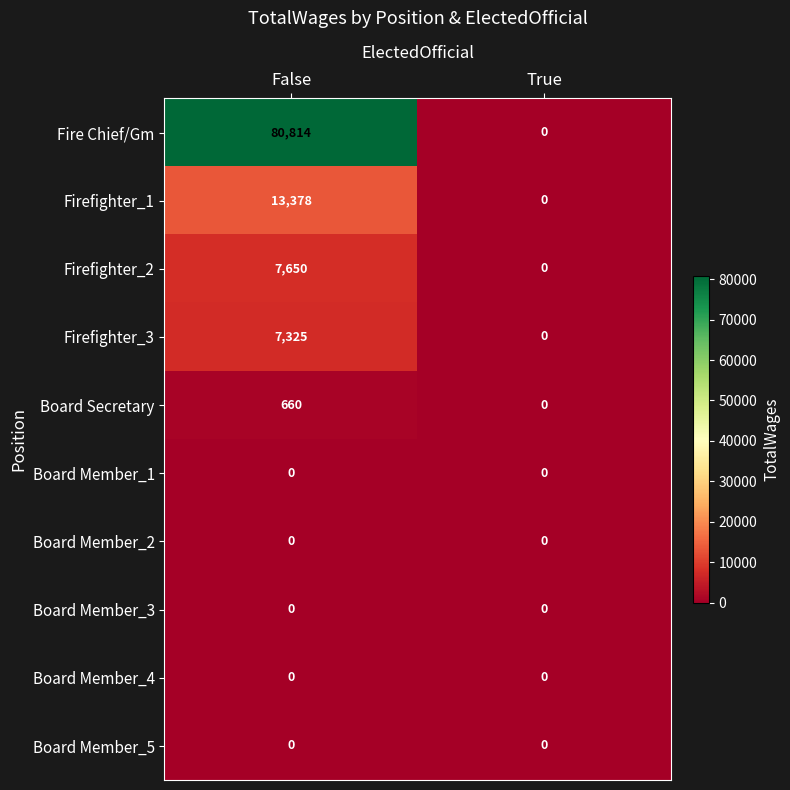

Which label corresponds to the largest value in the chart?

False